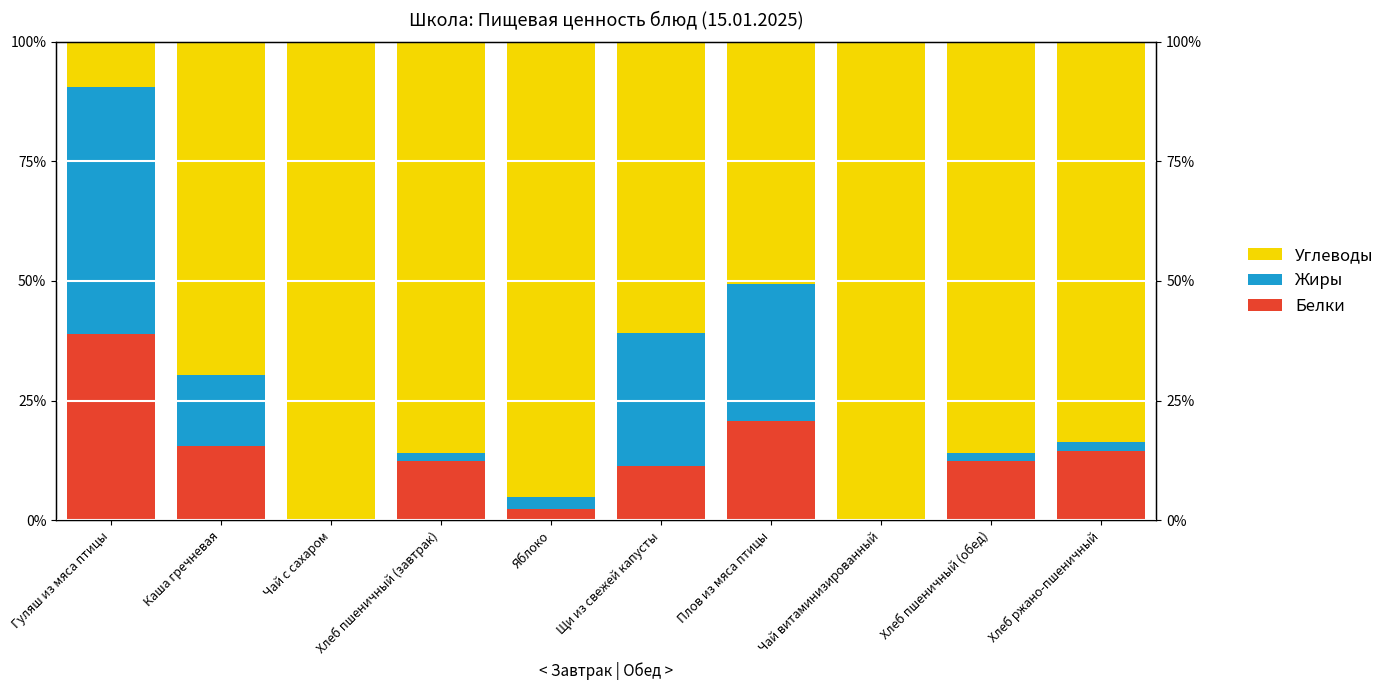

Rank the categories by Белки value from highest to lowest.

Гуляш из мяса птицы, Плов из мяса птицы, Каша гречневая, Хлеб ржано-пшеничный, Хлеб пшеничный (завтрак), Хлеб пшеничный (обед), Щи из свежей капусты, Яблоко, Чай с сахаром, Чай витаминизированный